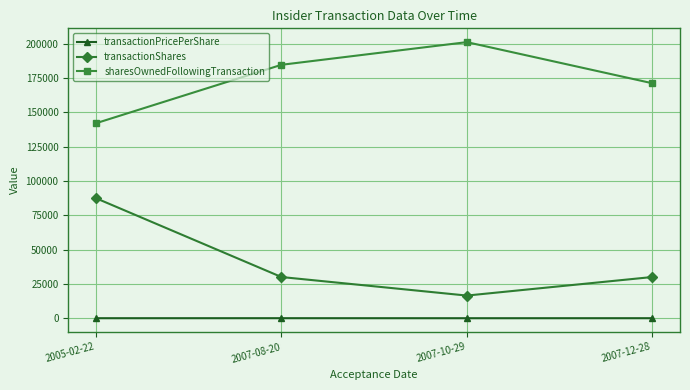

At 2005-02-22, list the series in order from smallest to largest.

transactionPricePerShare, transactionShares, sharesOwnedFollowingTransaction